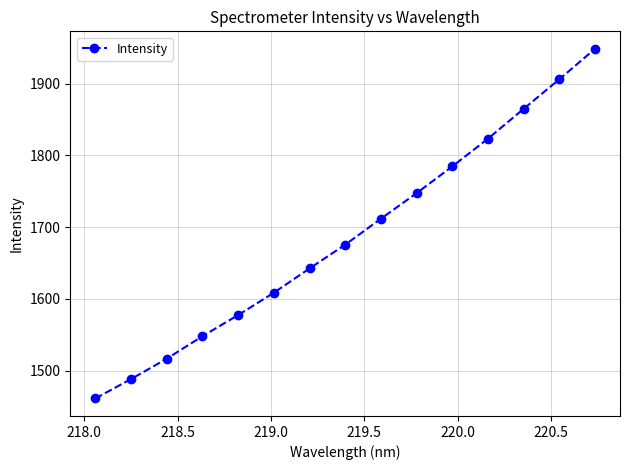

What is the maximum value shown in the chart?

1948.5